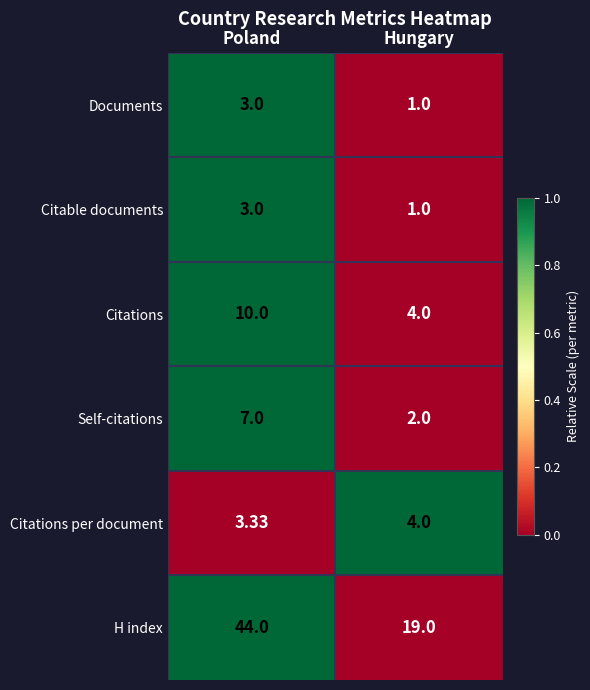

Which series has the largest total across all categories?

H index